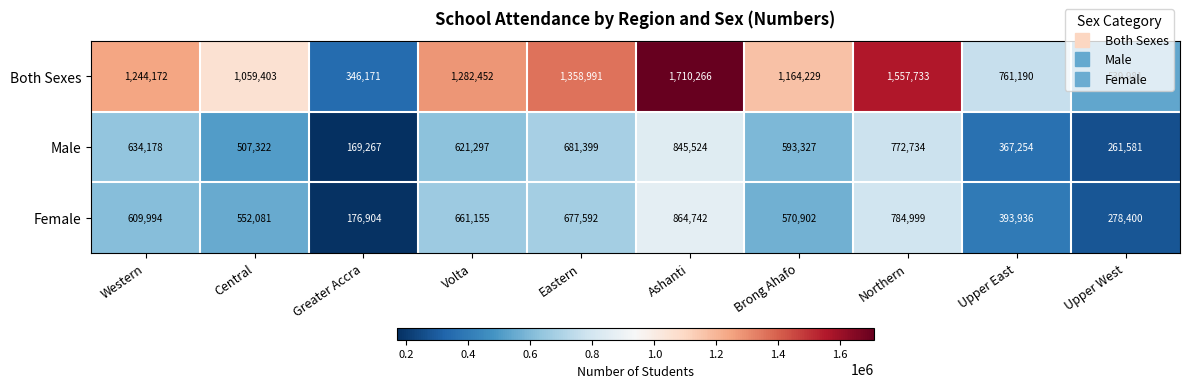

Which series has the widest spread of values?

Both Sexes